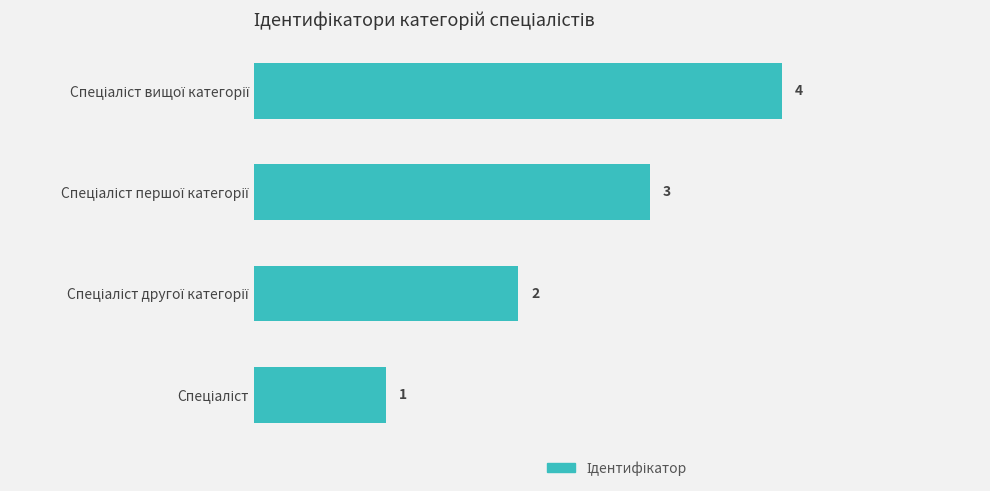

What is the difference between the maximum and minimum values?

3